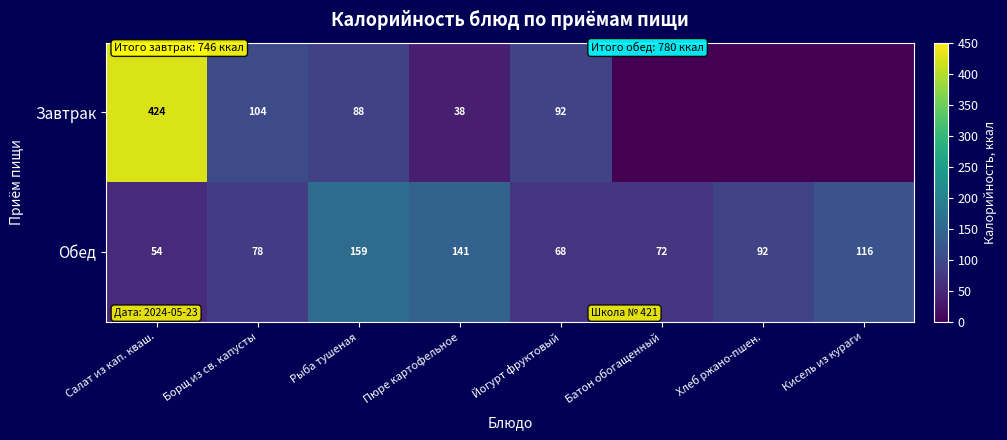

What is the difference between the highest and lowest values at Йогурт фруктовый?

24